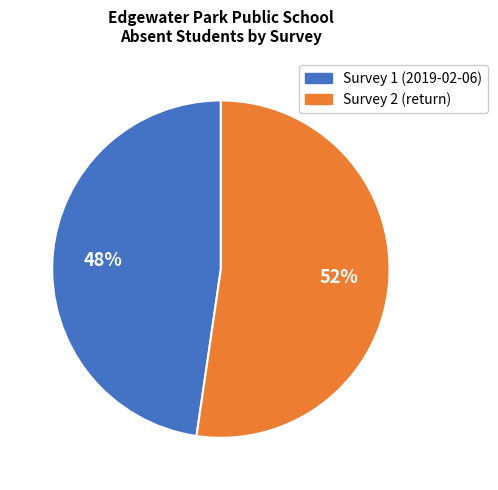

Does Survey 2 (return) represent more than half of the total?

Yes